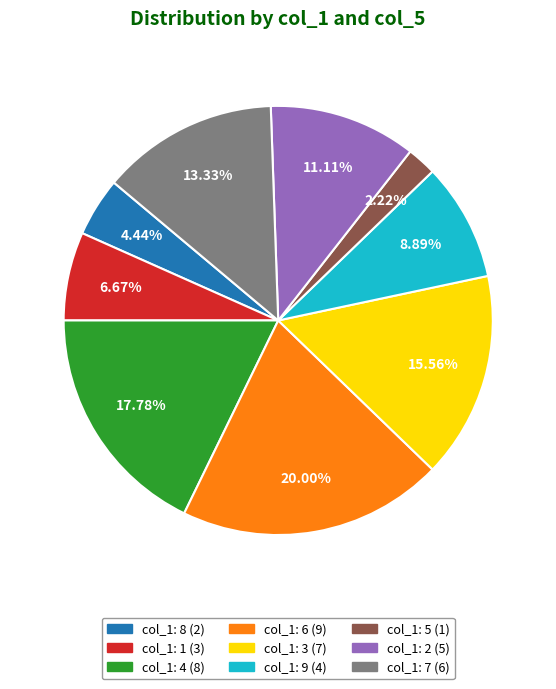

Is there a majority slice in this chart?

No